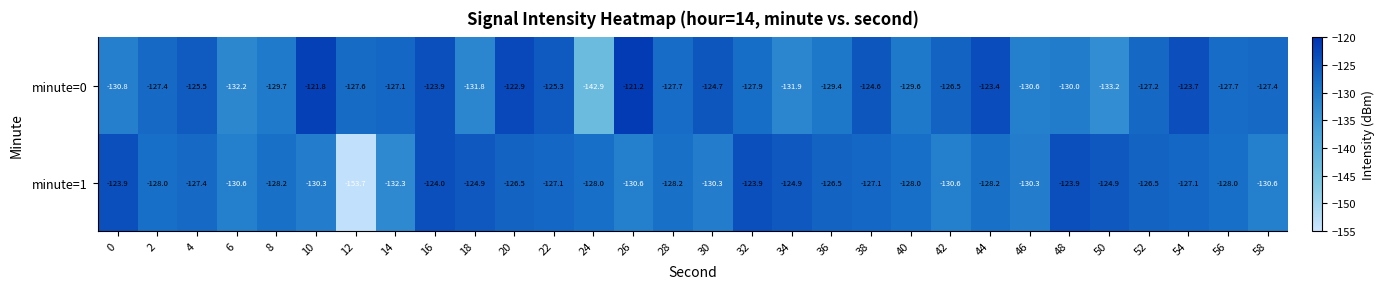

Which series has the widest spread of values?

minute=1